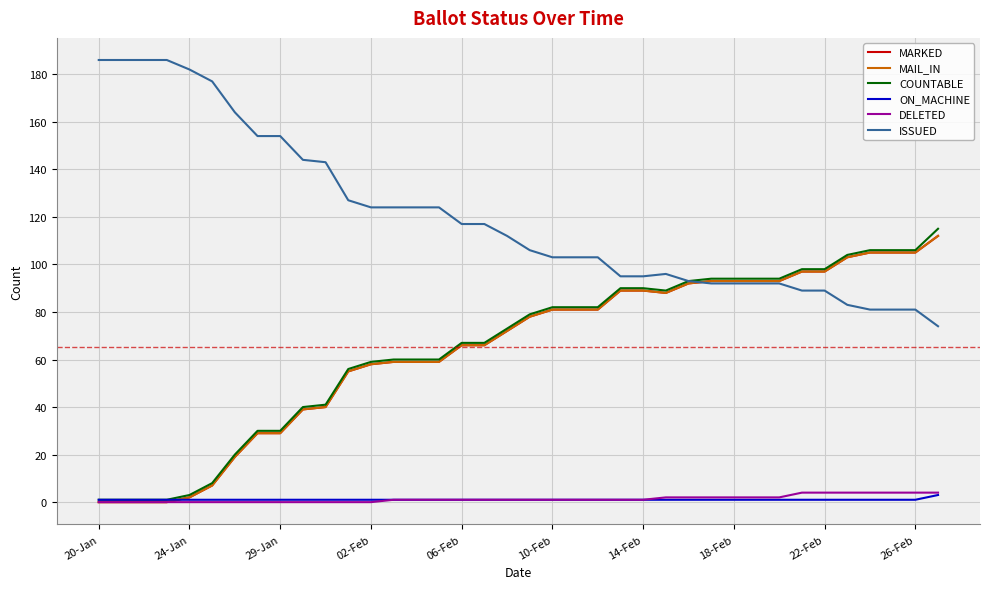

How many interior local valleys does the MARKED series have?

1